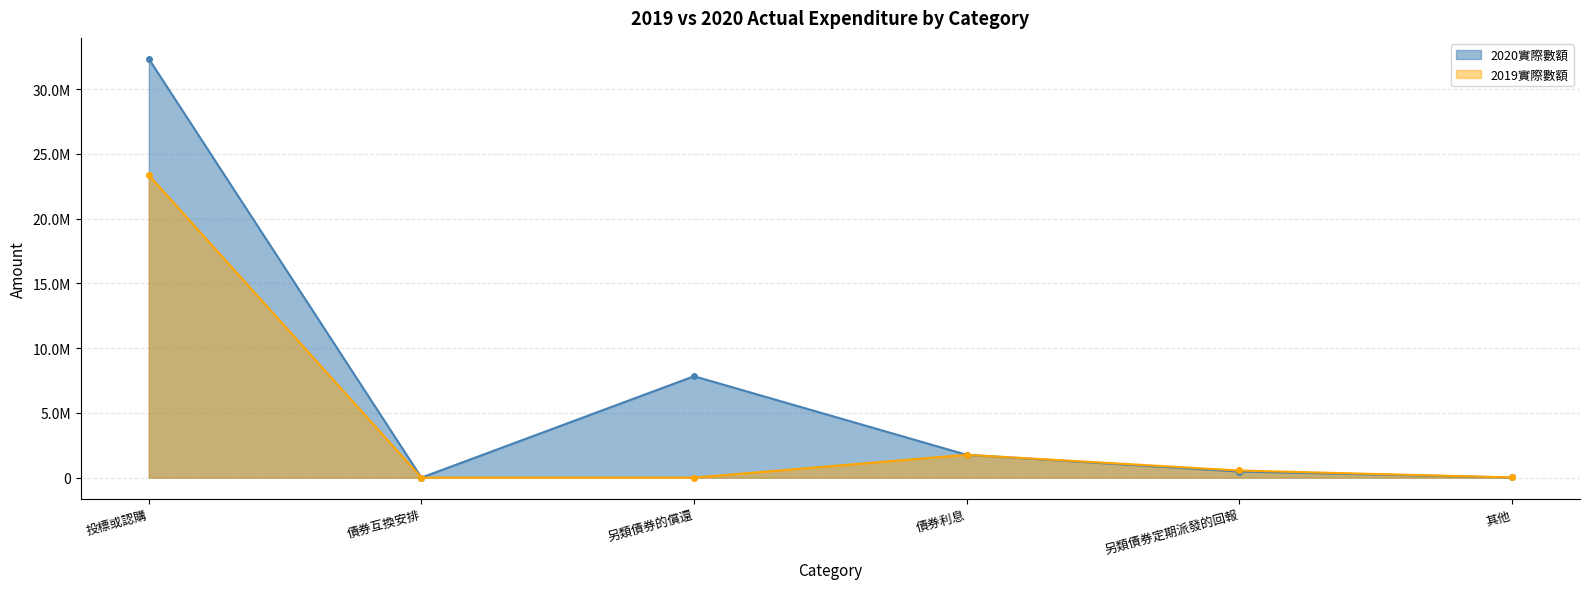

How many times do 2019實際數額 and 2020實際數額 cross each other?

1